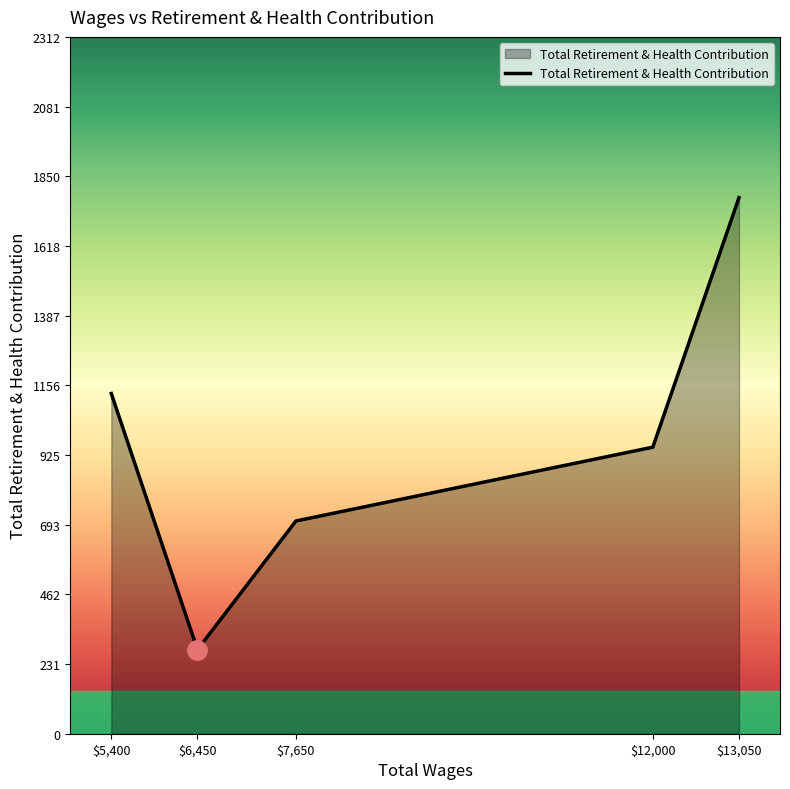

Reading left to right, list all the values displayed in this chart.

1129	279	706	951	1779